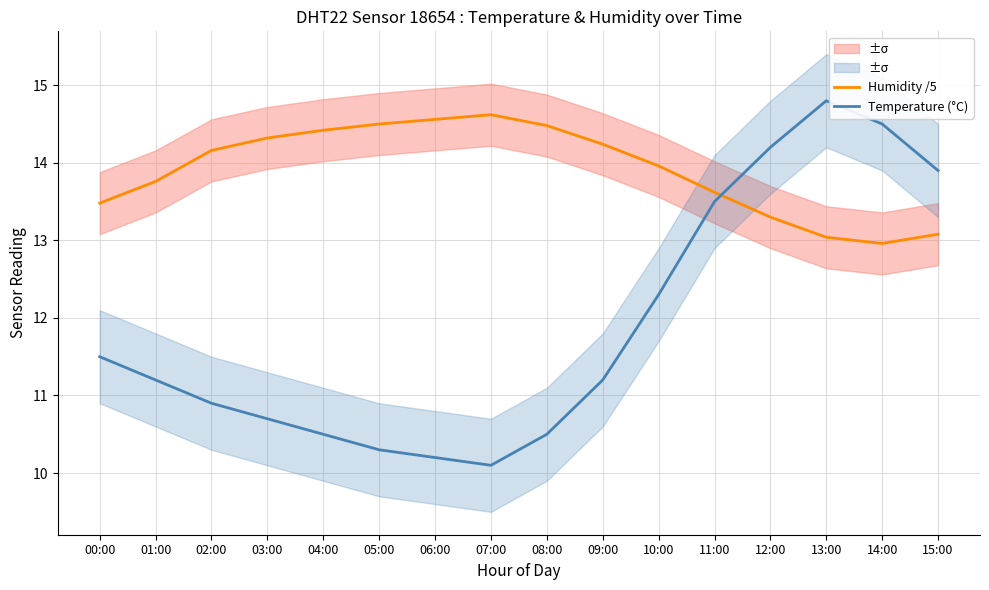

What is the sum of the Temperature (°C) values at 15:00 and 04:00?

24.4